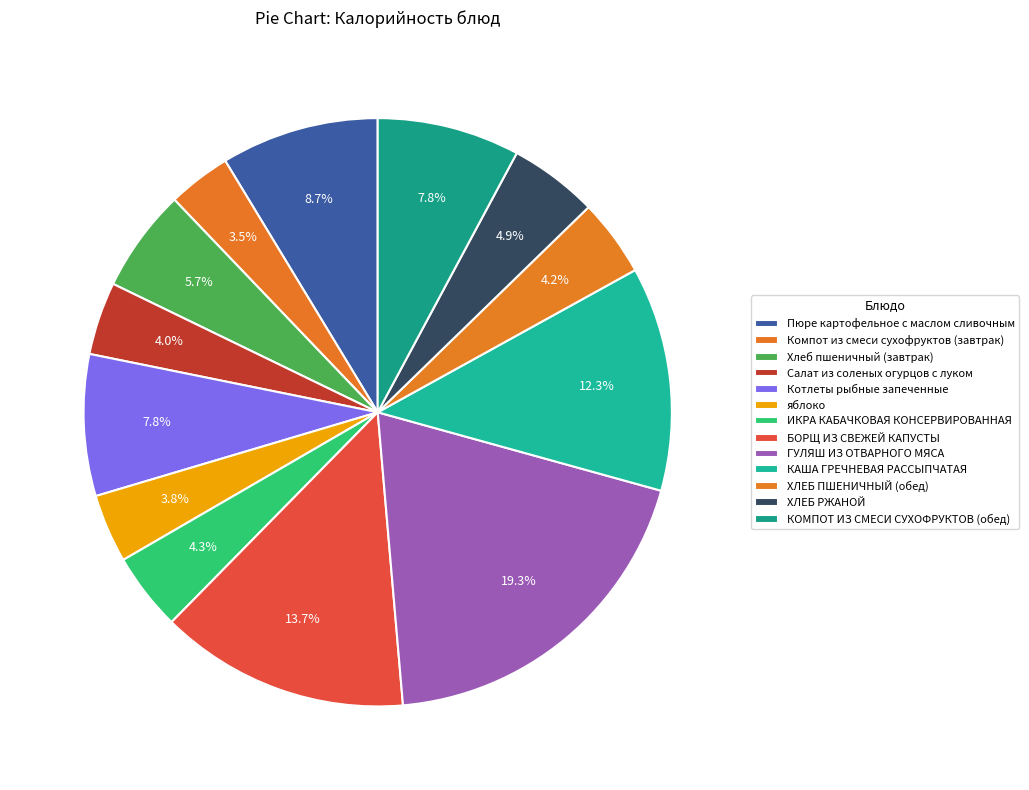

Rank the categories by value from lowest to highest.

Компот из смеси сухофруктов (завтрак), яблоко, Салат из соленых огурцов с луком, ХЛЕБ ПШЕНИЧНЫЙ (обед), ИКРА КАБАЧКОВАЯ КОНСЕРВИРОВАННАЯ, ХЛЕБ РЖАНОЙ, Хлеб пшеничный (завтрак), Котлеты рыбные запеченные, КОМПОТ ИЗ СМЕСИ СУХОФРУКТОВ (обед), Пюре картофельное с маслом сливочным, КАША ГРЕЧНЕВАЯ РАССЫПЧАТАЯ, БОРЩ ИЗ СВЕЖЕЙ КАПУСТЫ, ГУЛЯШ ИЗ ОТВАРНОГО МЯСА